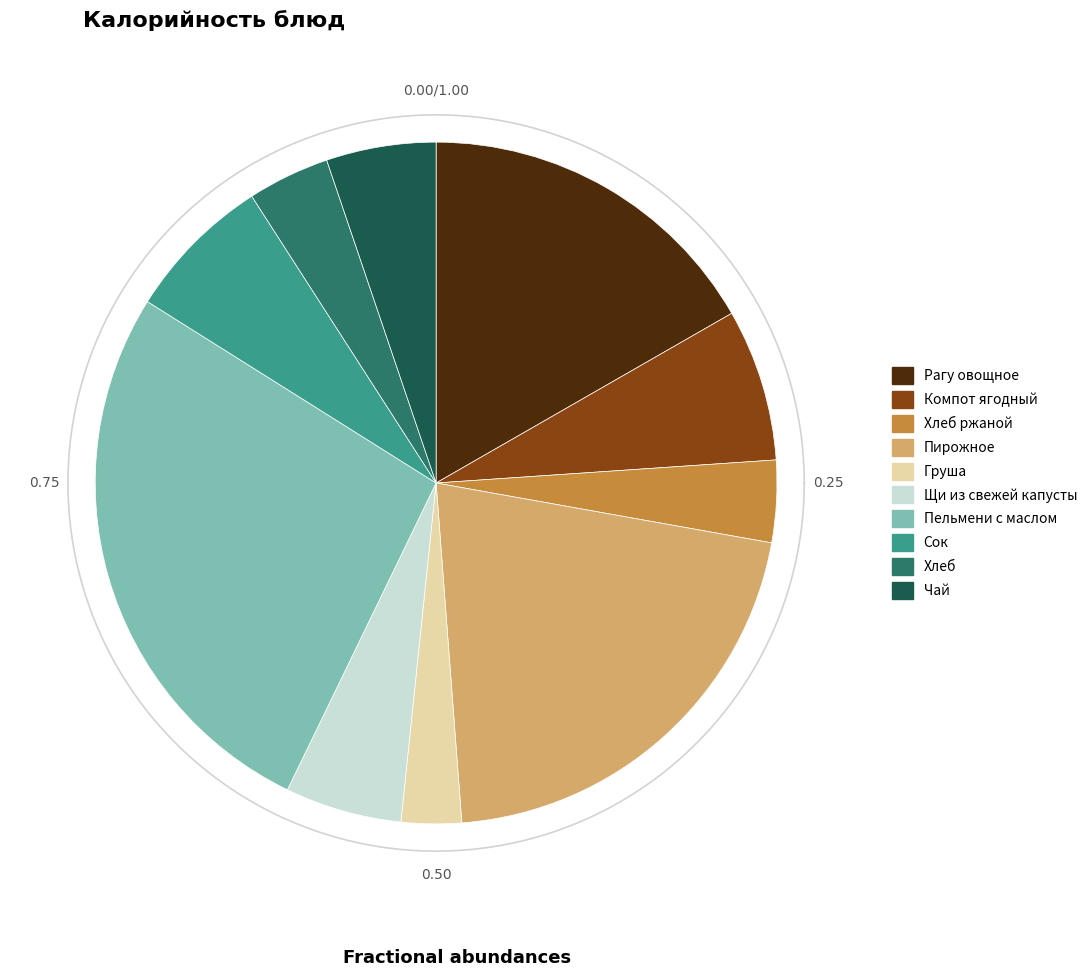

To the nearest percent, what is the difference between the largest and smallest slice percentages?

24%